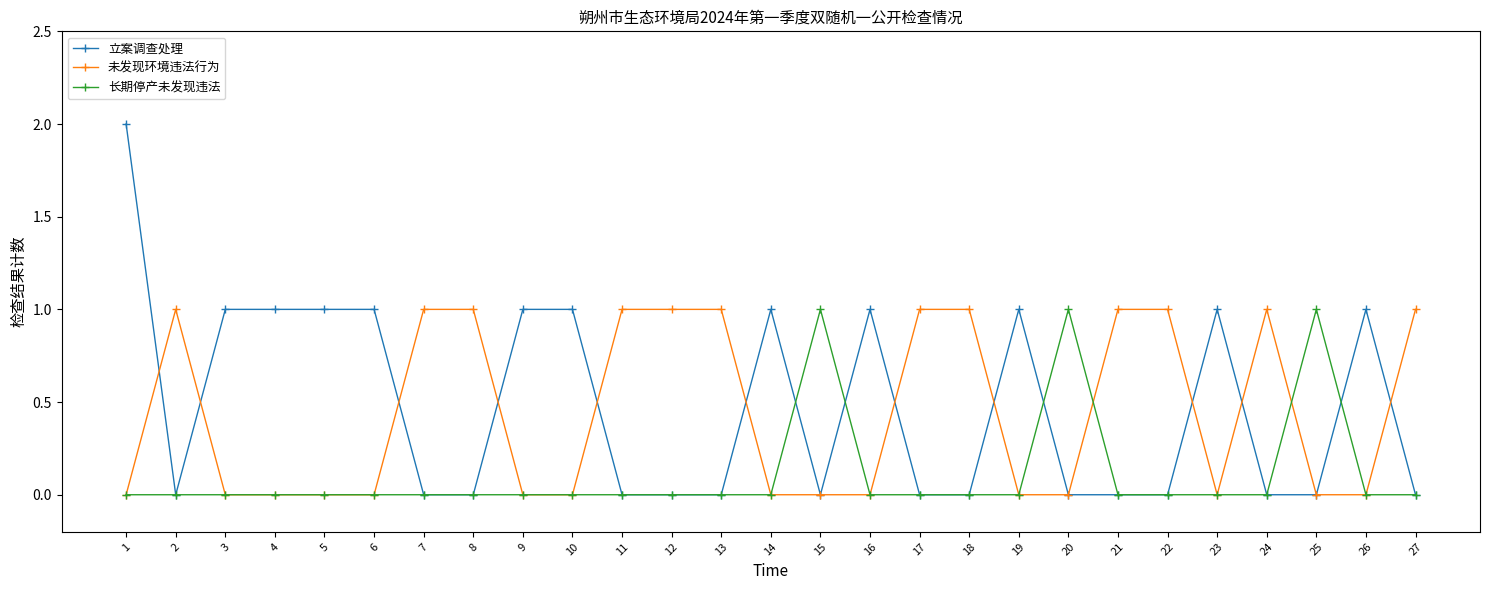

What is the difference between the highest and lowest values at 5?

1